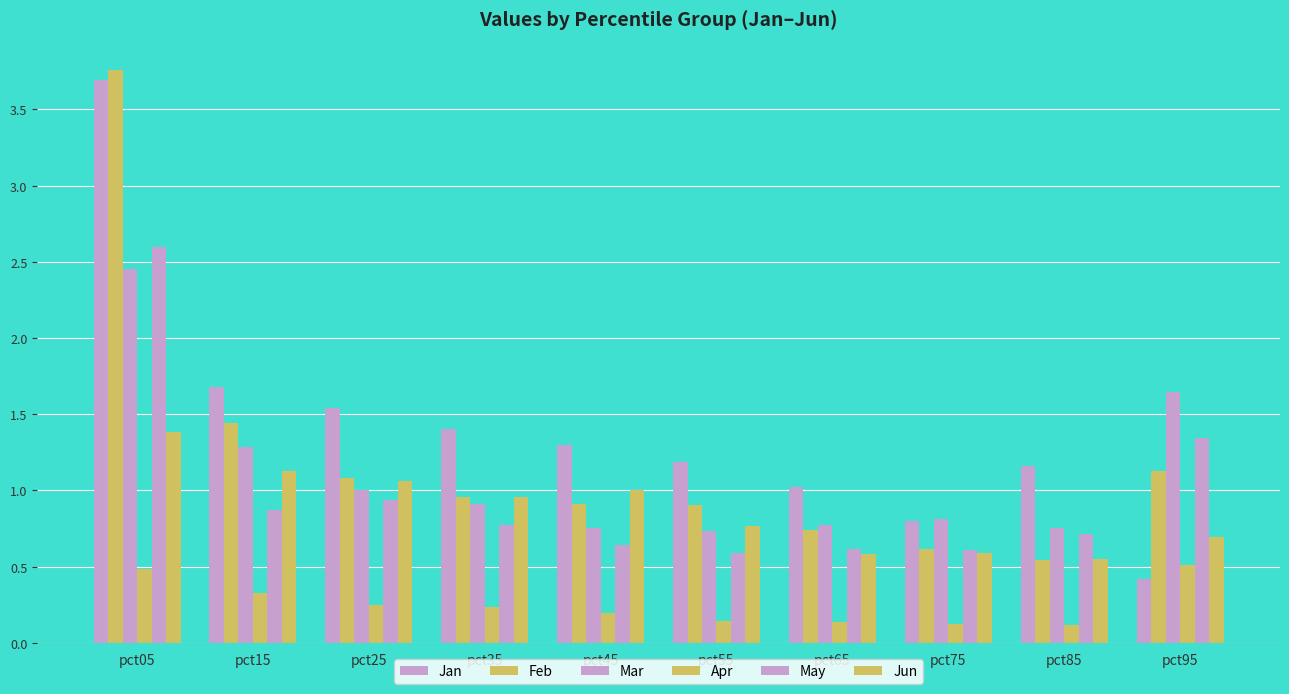

How many bars are there in each group?

6